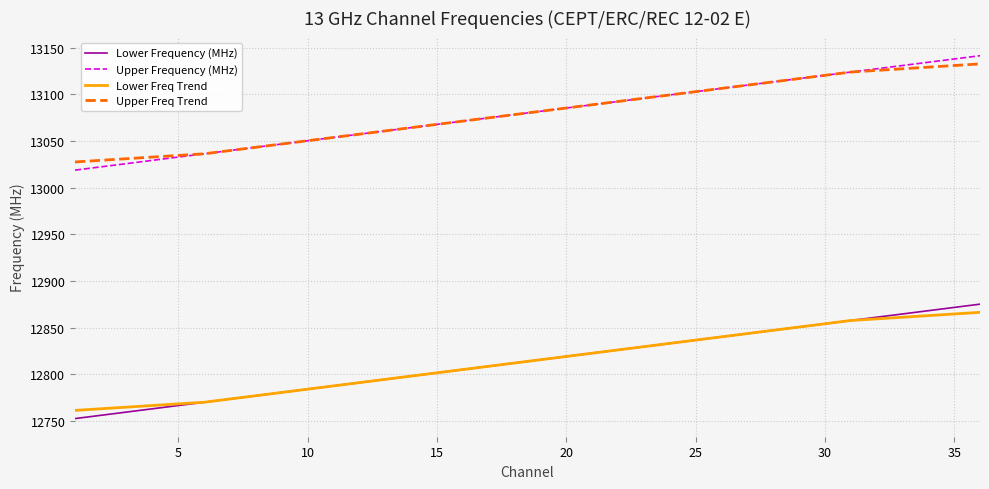

True or false: Upper Freq Trend and Lower Frequency (MHz) cross at least once.

False